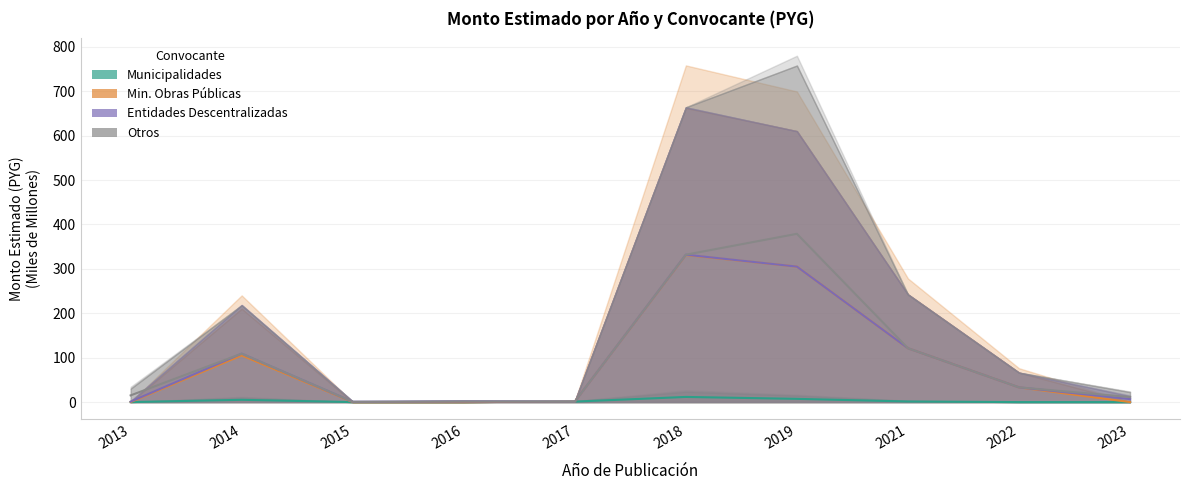

What is the maximum value for Municipalidades?

11.6